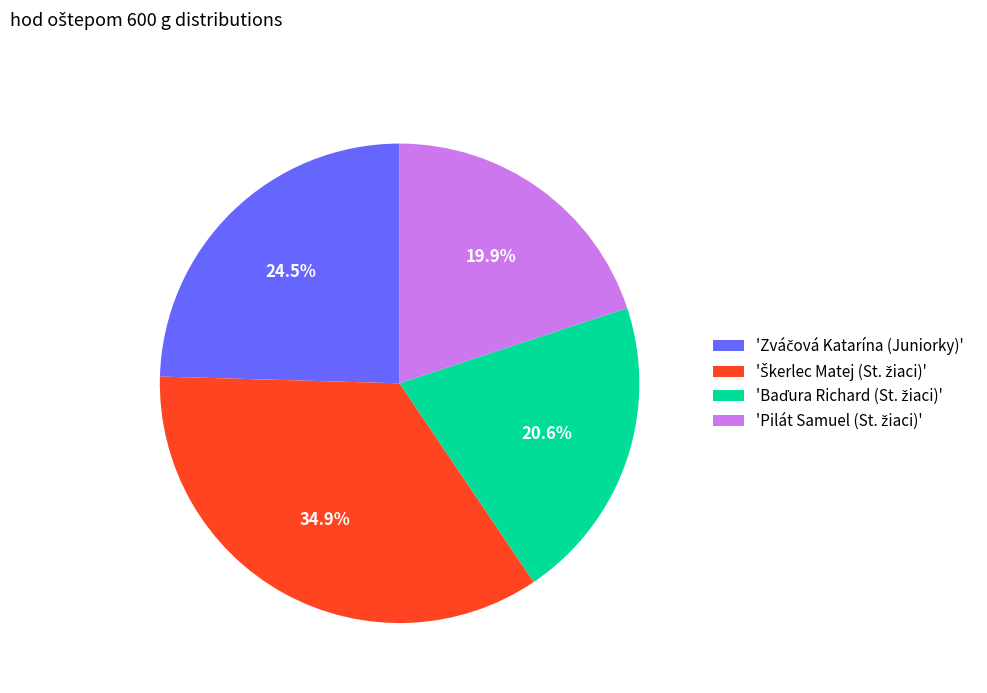

Does any single category account for the majority?

No